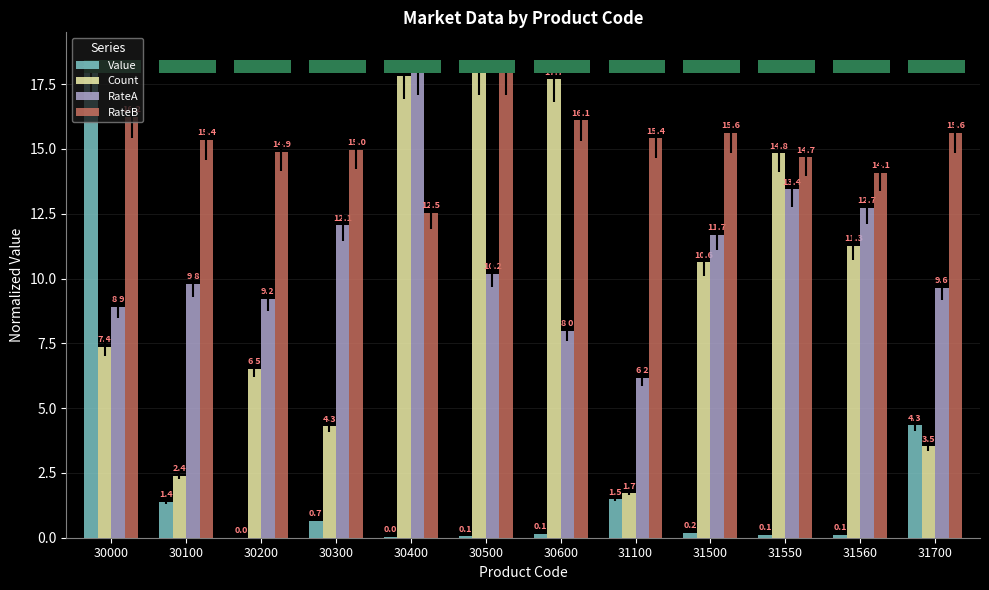

At which label does Count reach its minimum?

31100